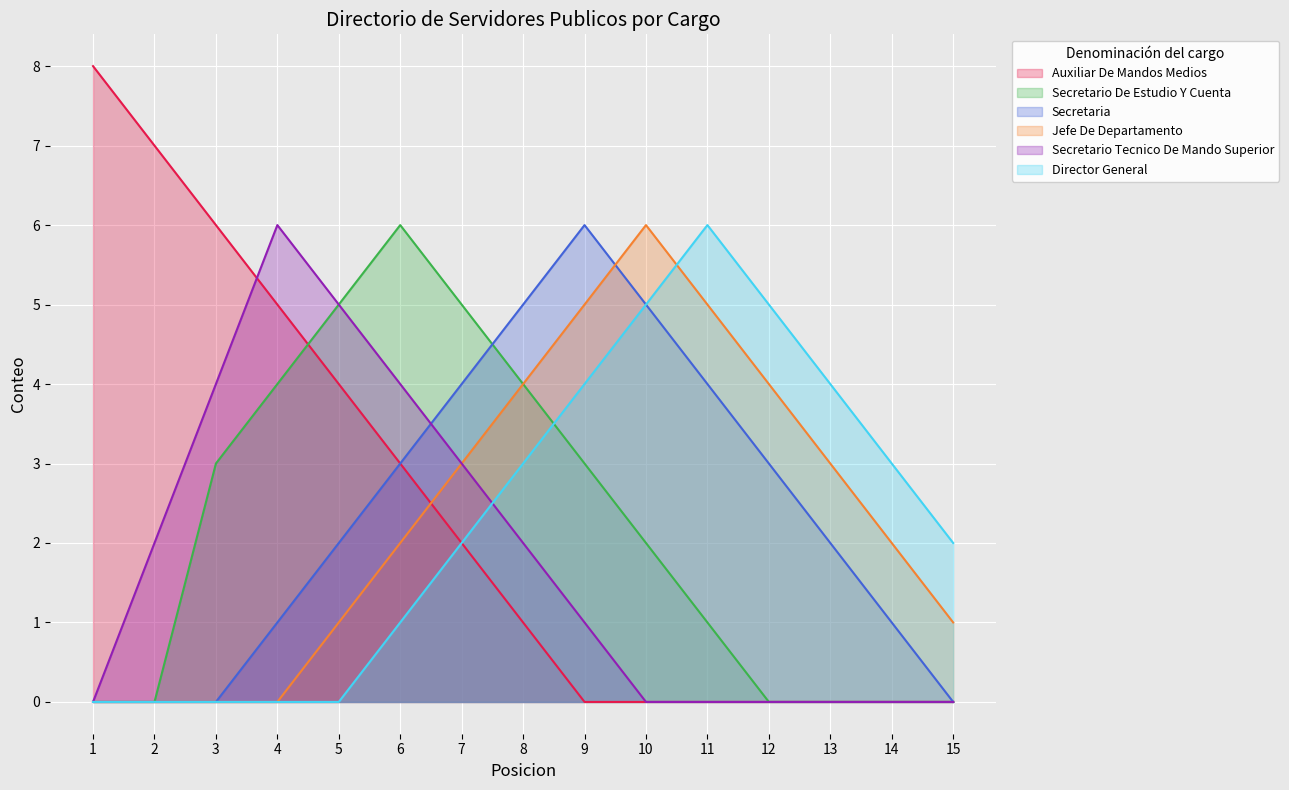

The value of Secretario Tecnico De Mando Superior at 15 is -3. True or false?

False